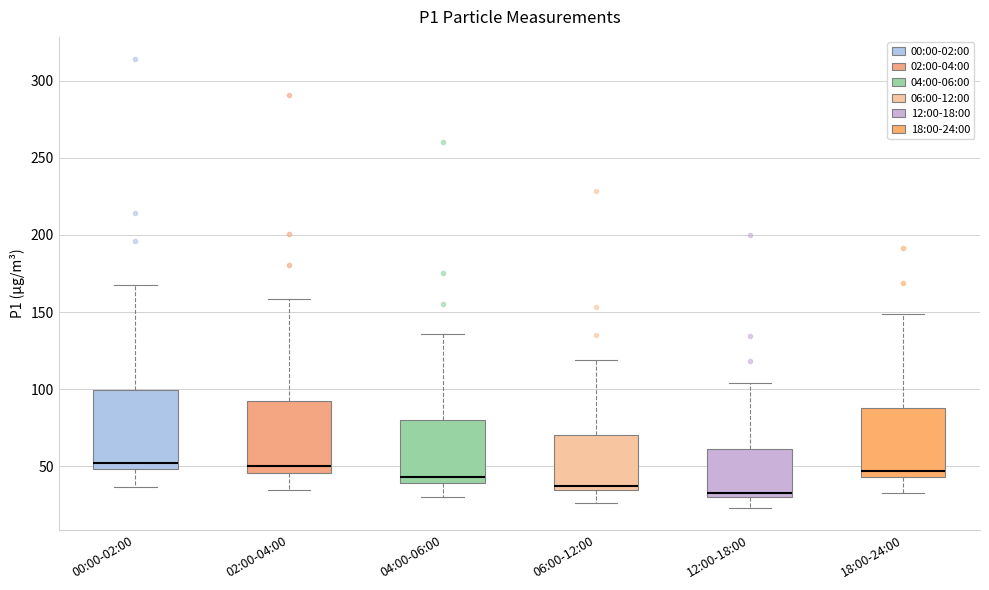

Reading left to right, transcribe this box plot: for each box, give where its median line is, the range the box spans, and where its two whiskers end, as read against the y-axis. The values are not printed on the chart, so give them approximately, as read against the axis.

00:00-02:00: median 50 (just above the box's lower edge), box 50 to 100, whiskers 35 to 165
02:00-04:00: median 50, box 45 to 90, whiskers 35 to 160
04:00-06:00: median 45, box 40 to 80, whiskers 30 to 135
06:00-12:00: median 40, box 35 to 70, whiskers 25 to 120
12:00-18:00: median 35, box 30 to 60, whiskers 25 to 105
18:00-24:00: median 45 (just above the box's lower edge), box 45 to 90, whiskers 35 to 150